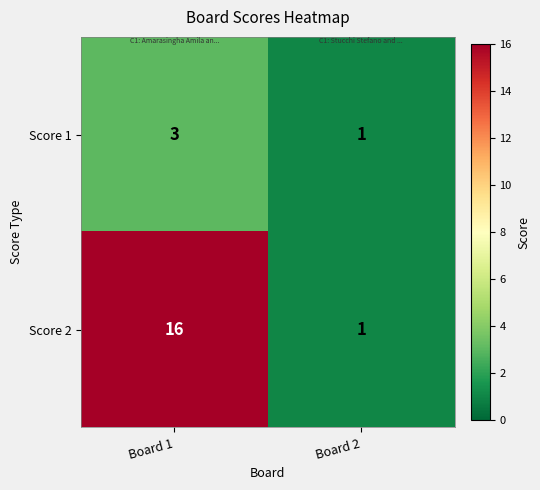

Count the number of categories in the chart.

2